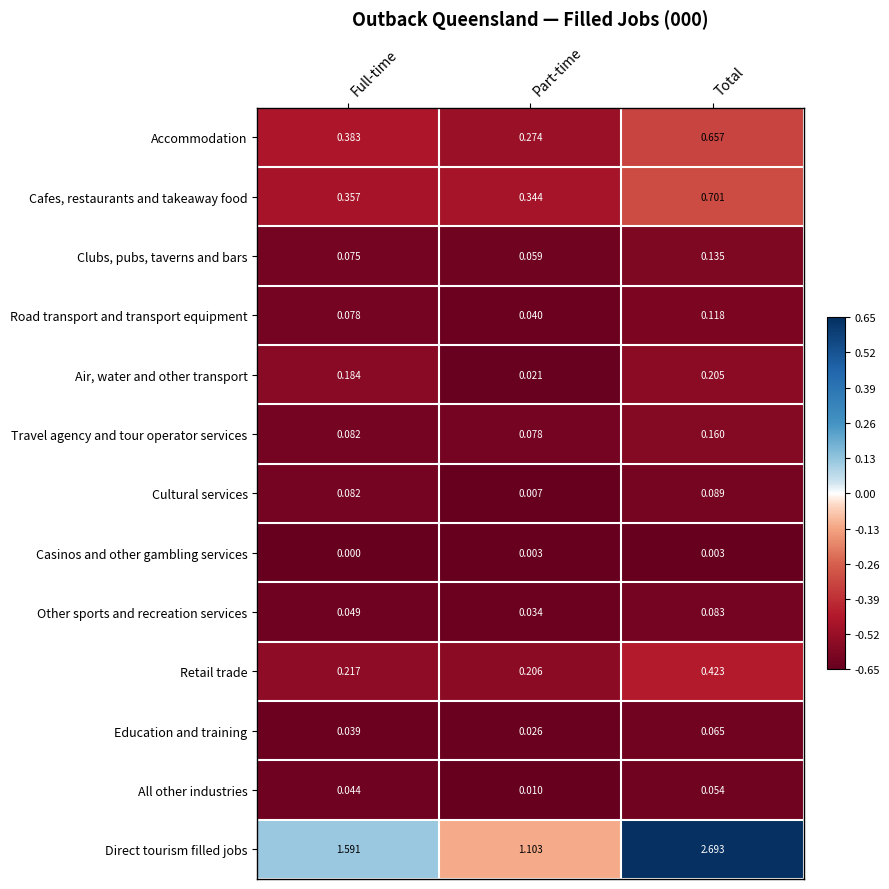

At Total, list the series in order from smallest to largest.

Casinos and other gambling services, All other industries, Education and training, Other sports and recreation services, Cultural services, Road transport and transport equipment, Clubs, pubs, taverns and bars, Travel agency and tour operator services, Air, water and other transport, Retail trade, Accommodation, Cafes, restaurants and takeaway food, Direct tourism filled jobs